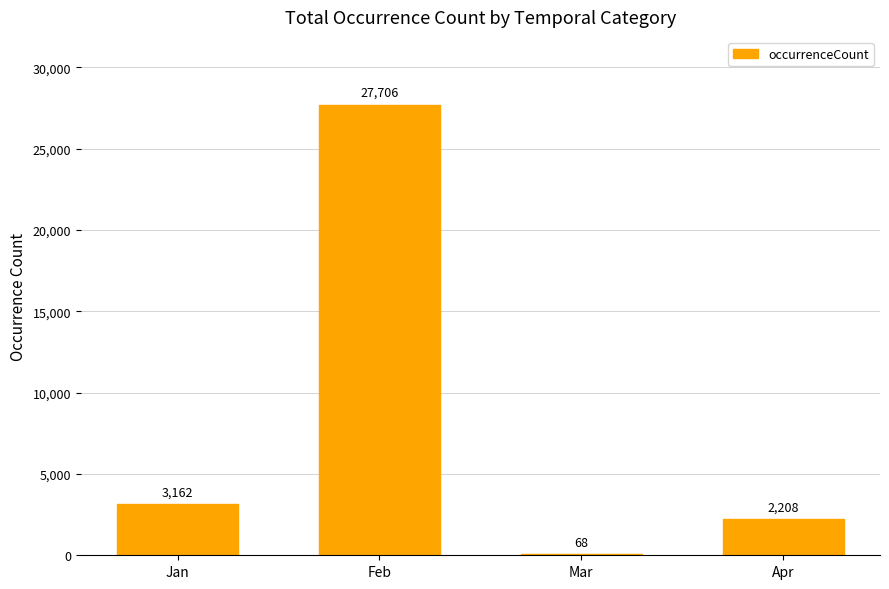

The value at Feb is 27706. True or false?

True